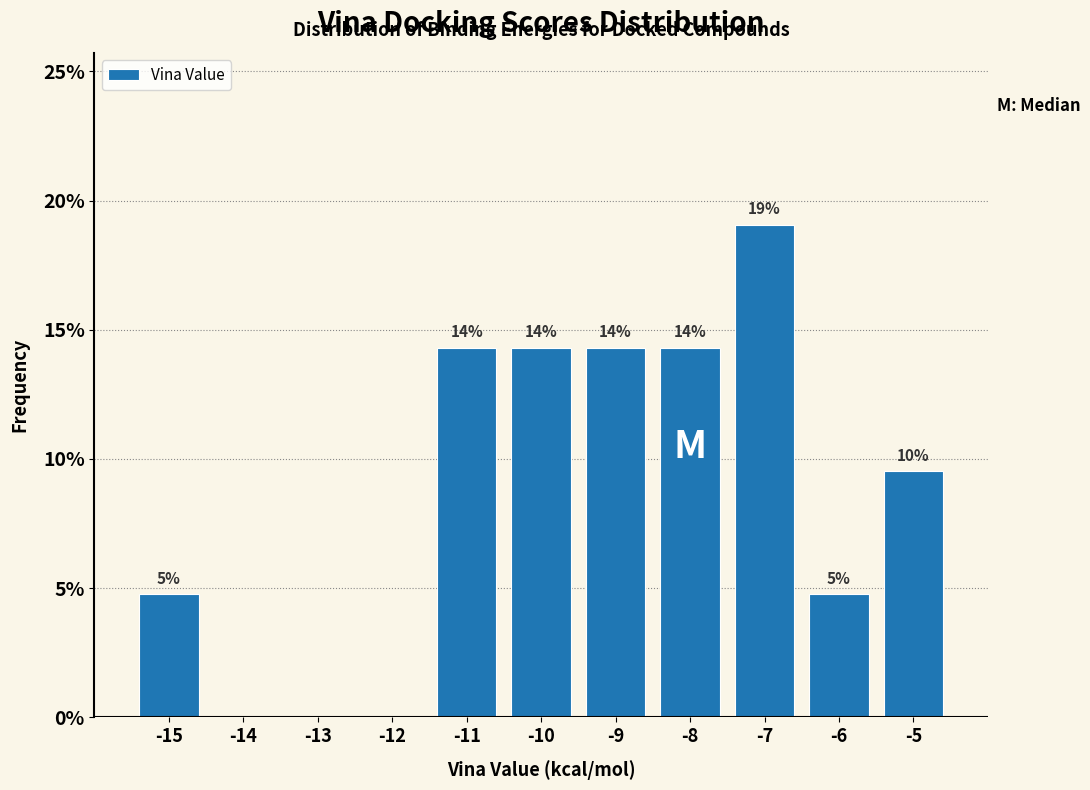

Are the bars horizontal?

No